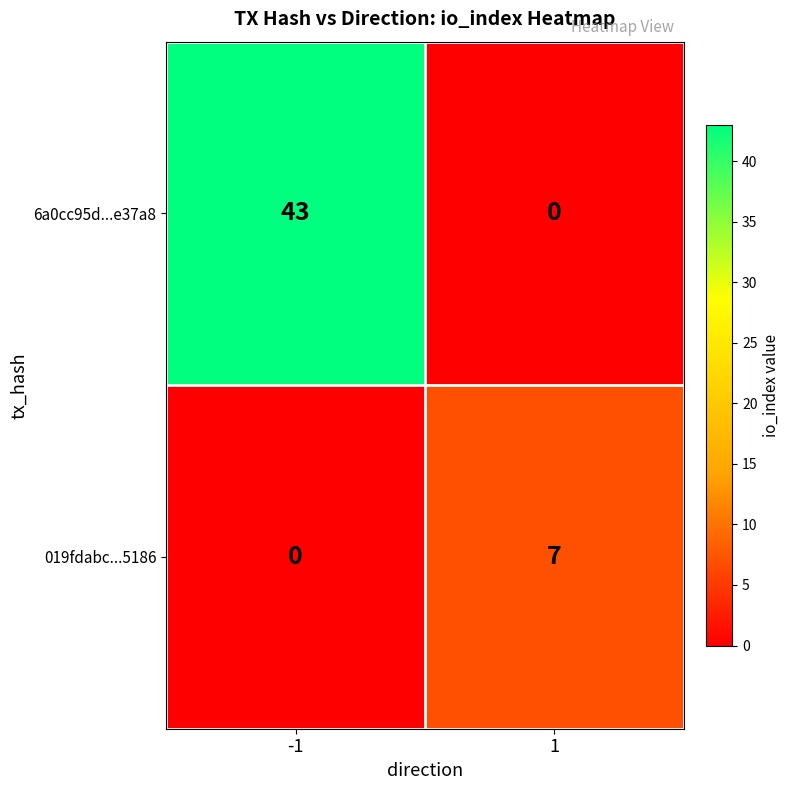

Rank the series by their average value, from lowest to highest.

019fdabc...5186, 6a0cc95d...e37a8